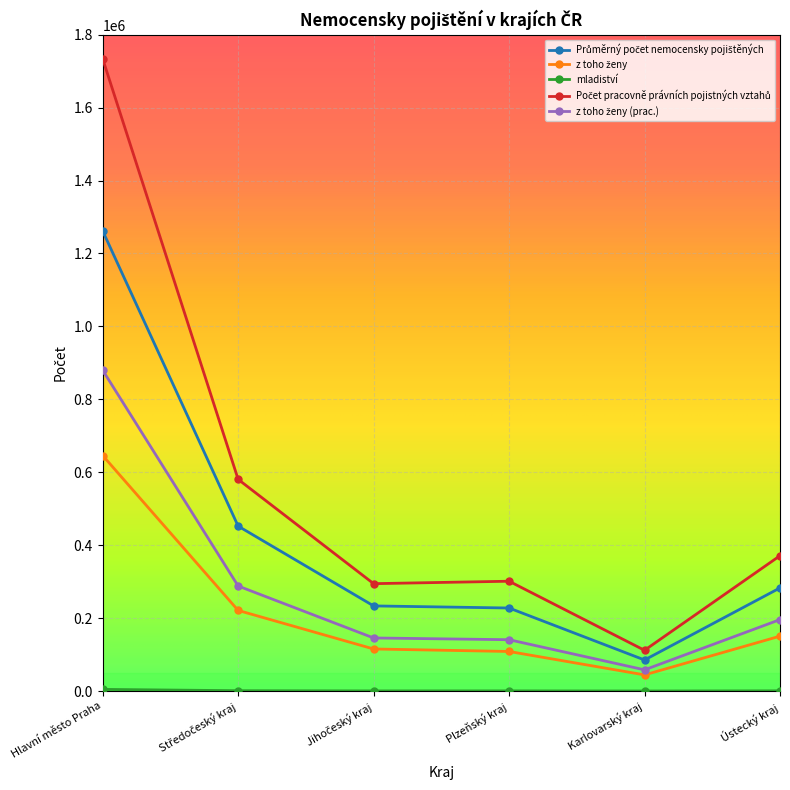

At which category does the chart reach its peak across all series?

Hlavní město Praha